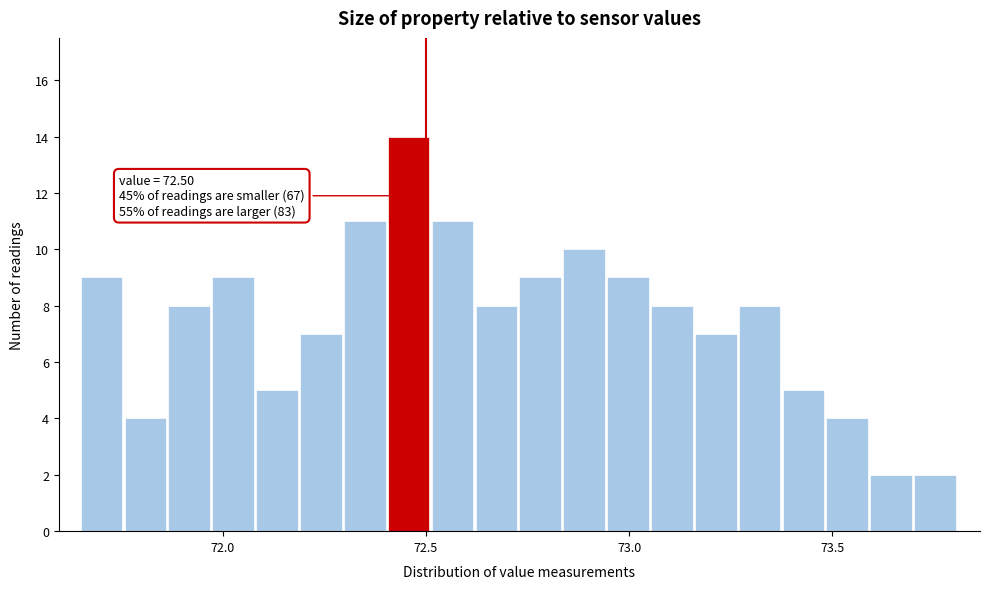

Around what value on the x-axis is the tallest bar? Give the approximate position of its centre, as read against the axis.

72.45